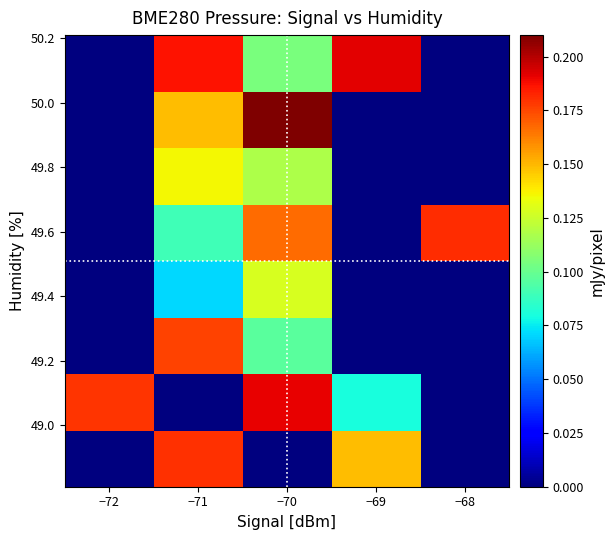

What is the difference between the highest and lowest values at −69?

0.1